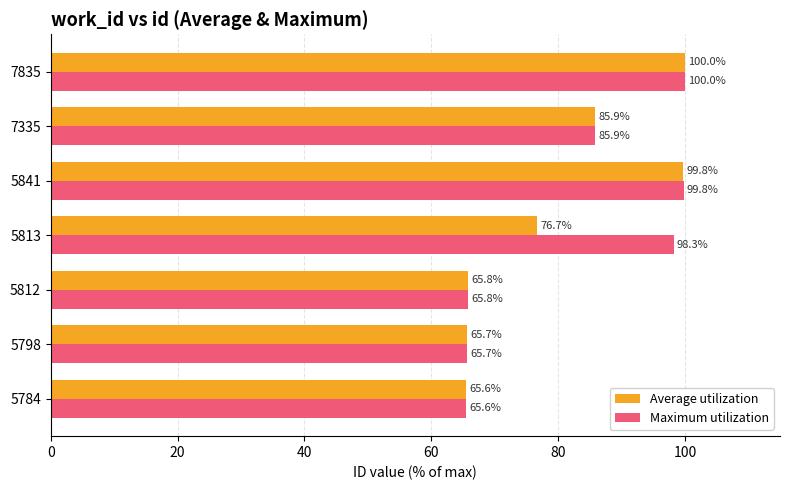

The value of Maximum utilization at 5784 is 65.6. True or false?

True